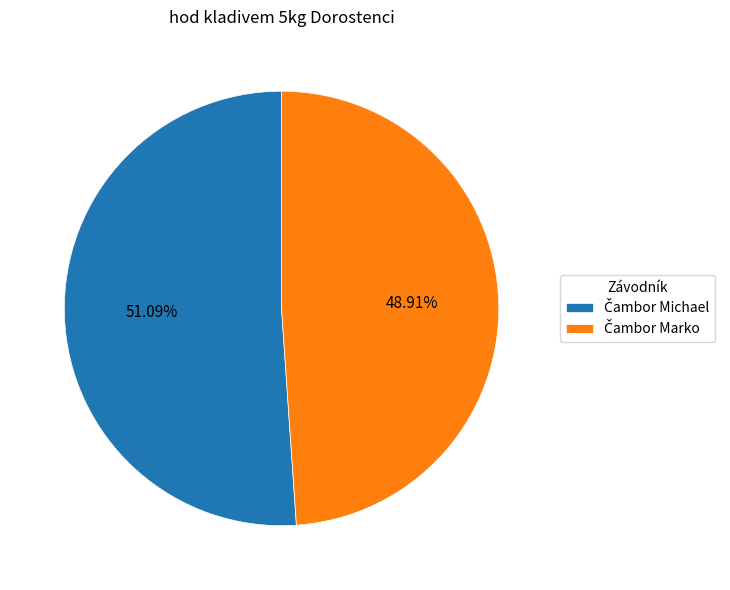

Is there a majority slice in this chart?

Yes